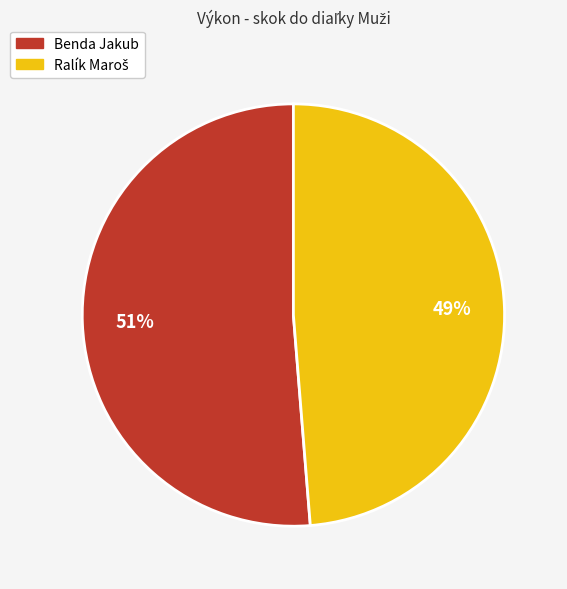

True or false: Benda Jakub accounts for 43% of the total.

False